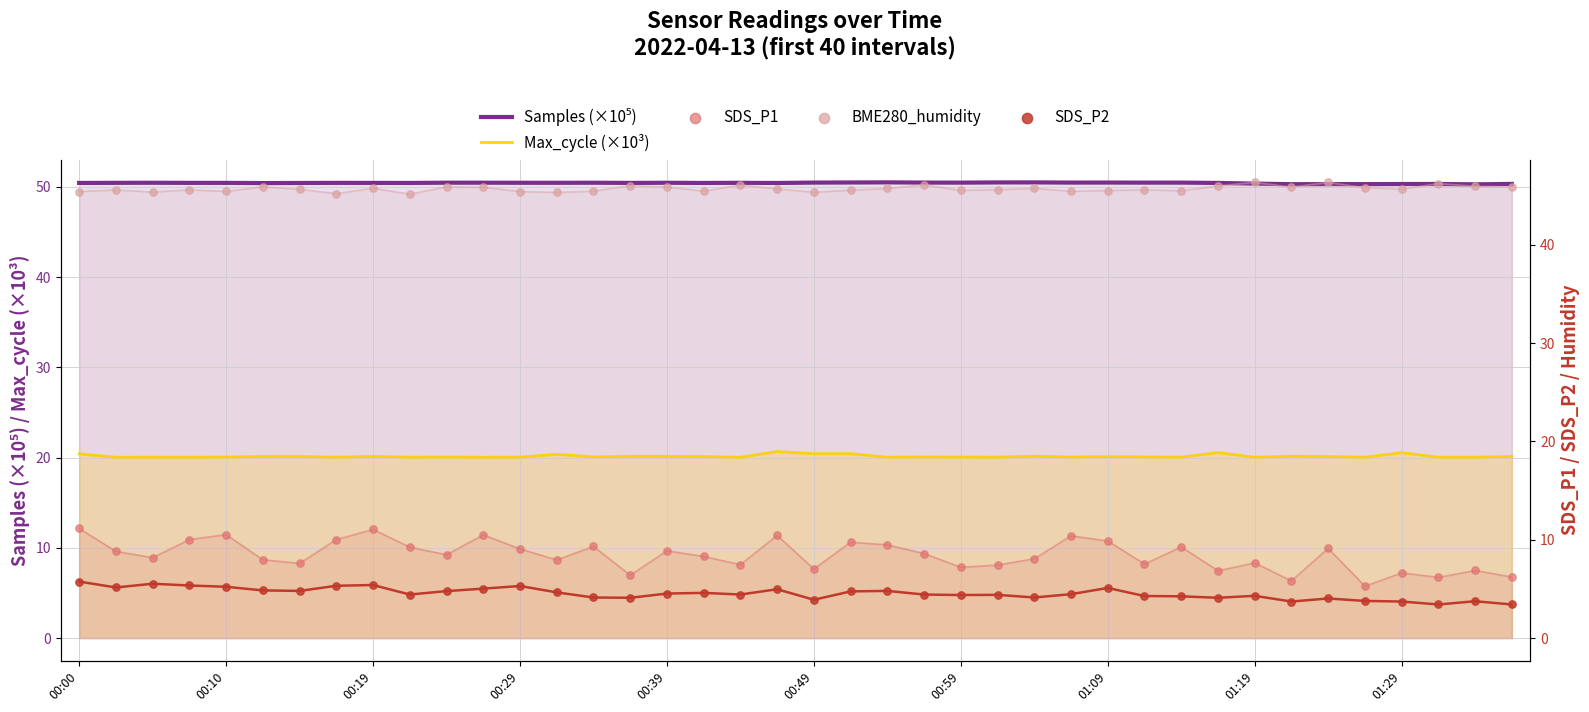

Which series contains the highest Y value?

Samples (×10⁵)